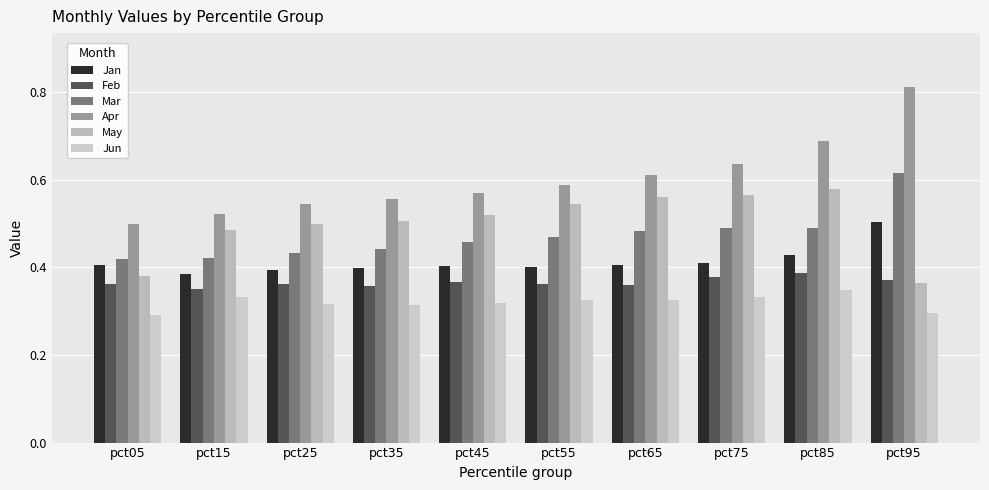

Reading left to right, transcribe all the data shown in this chart.

Jan: 0.4	0.4	0.4	0.4	0.4	0.4	0.4	0.4	0.4	0.5
Feb: 0.4	0.3	0.4	0.4	0.4	0.4	0.4	0.4	0.4	0.4
Mar: 0.4	0.4	0.4	0.4	0.5	0.5	0.5	0.5	0.5	0.6
Apr: 0.5	0.5	0.5	0.6	0.6	0.6	0.6	0.6	0.7	0.8
May: 0.4	0.5	0.5	0.5	0.5	0.5	0.6	0.6	0.6	0.4
Jun: 0.3	0.3	0.3	0.3	0.3	0.3	0.3	0.3	0.3	0.3